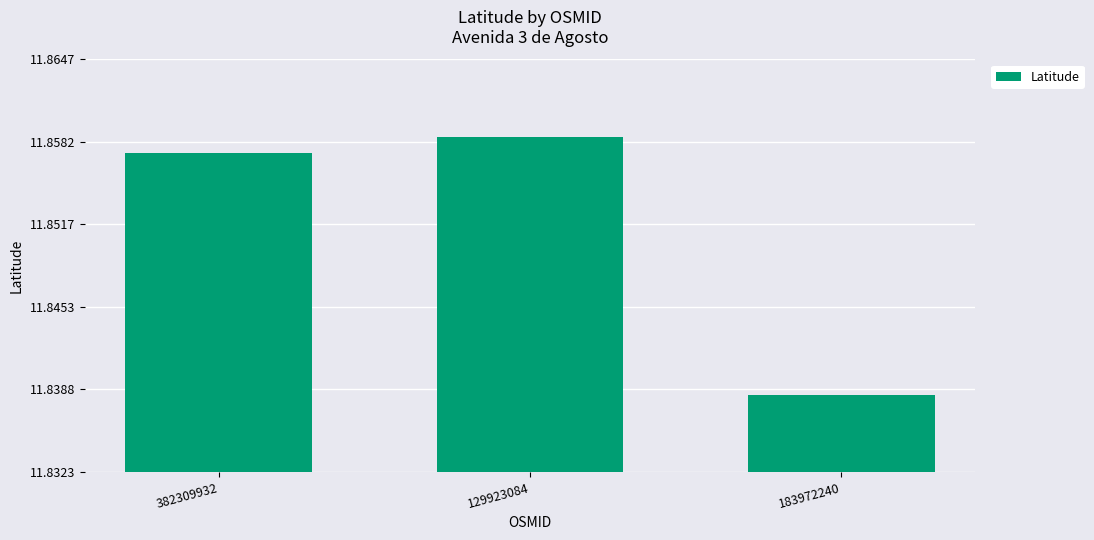

At which category does the chart reach its minimum across all series?

183972240